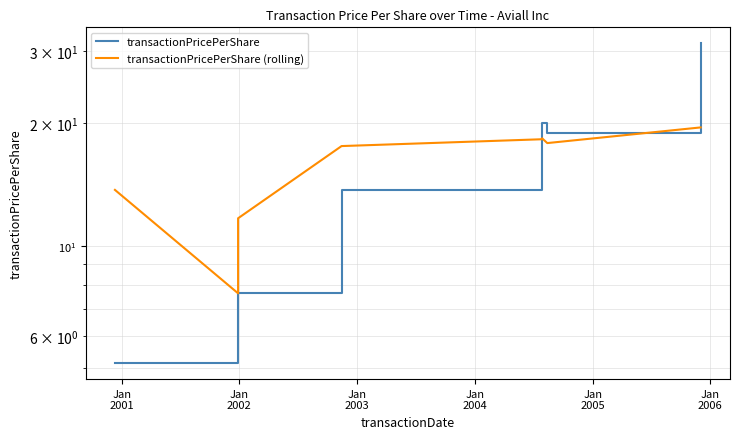

After their last crossing, which series has the higher values: transactionPricePerShare or transactionPricePerShare (rolling)?

transactionPricePerShare